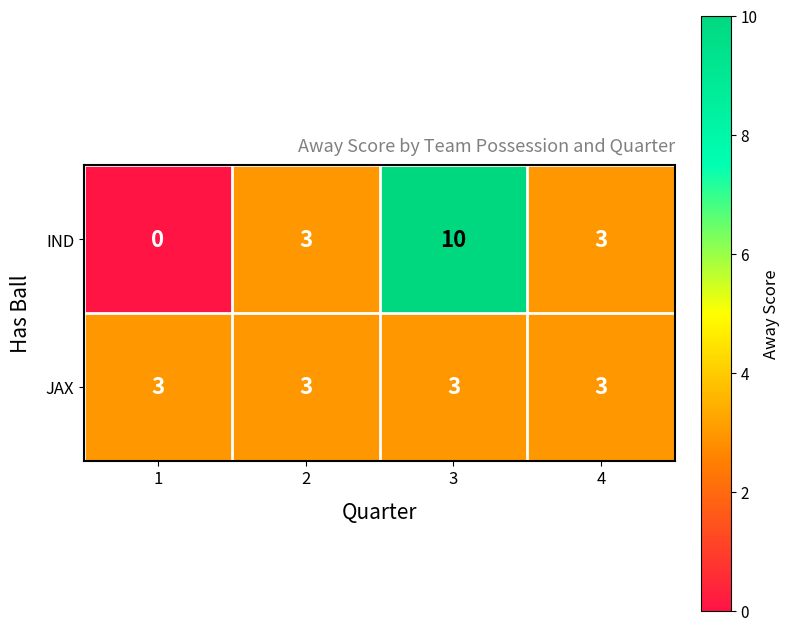

What is the average value of the IND series?

4